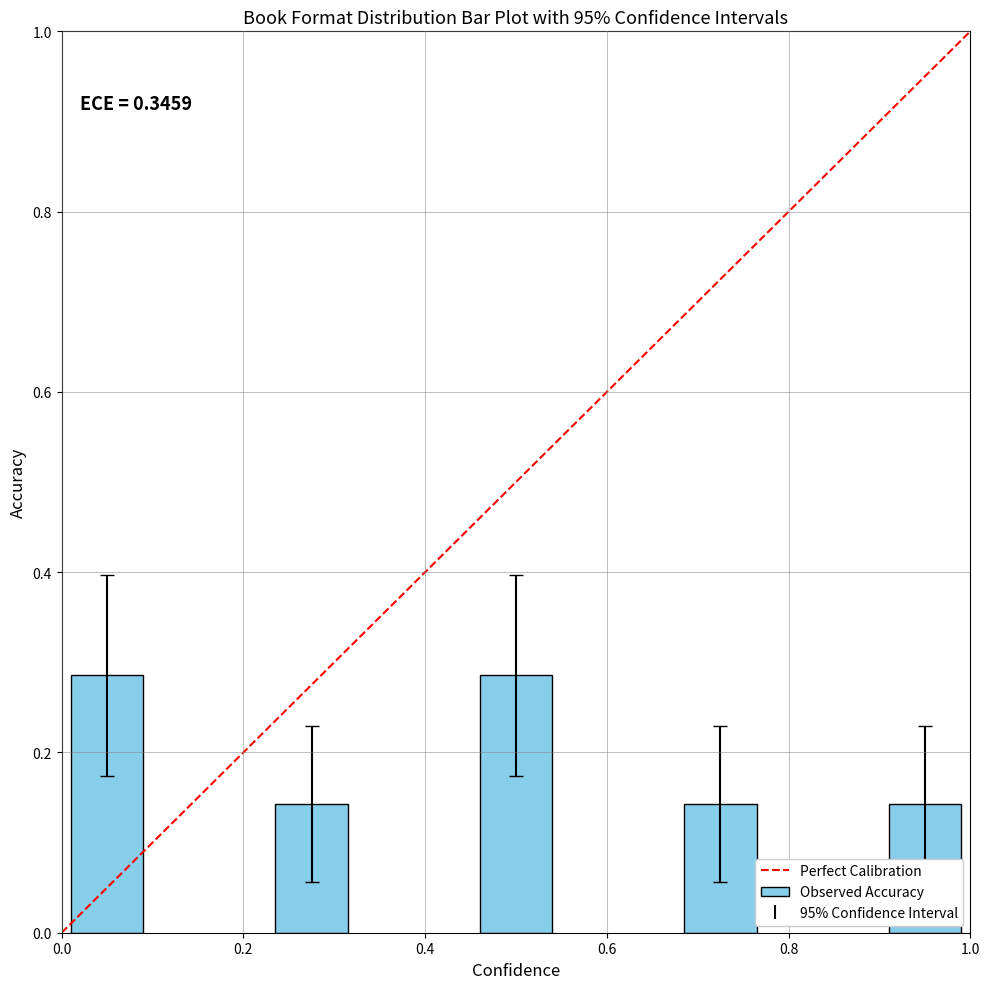

What is the sum of all values?

1.0